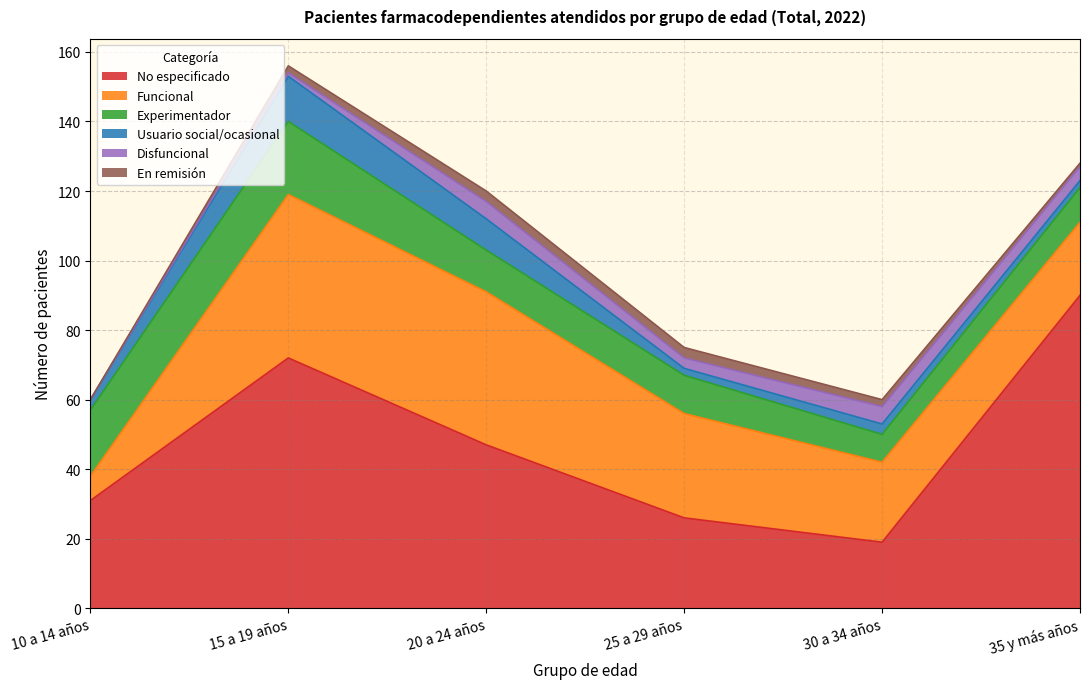

At which category is the sum across all series the highest?

15 a 19 años